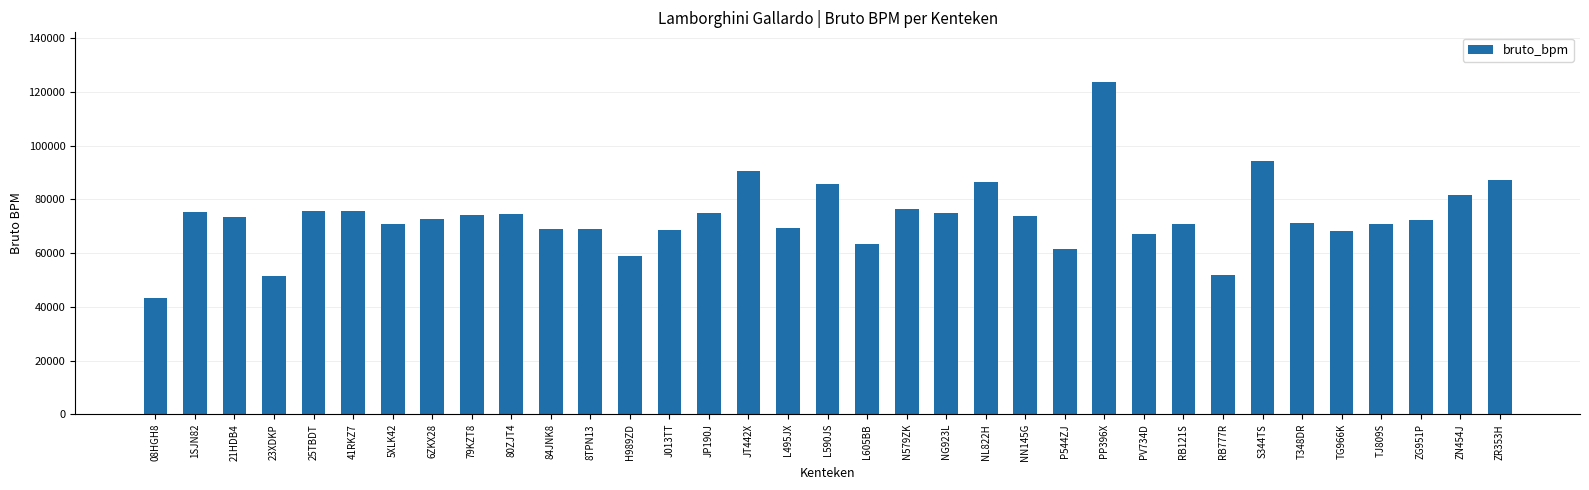

Between S344TS and ZN454J, which is larger?

S344TS